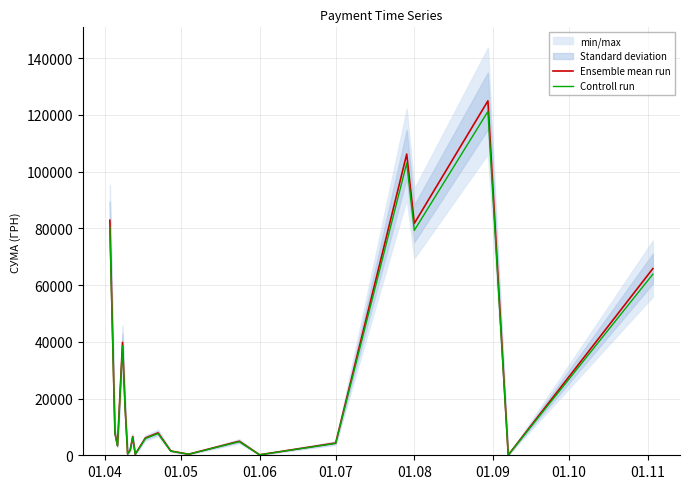

What is the difference between the second highest and minimum values in the Ensemble mean run series?

106062.7